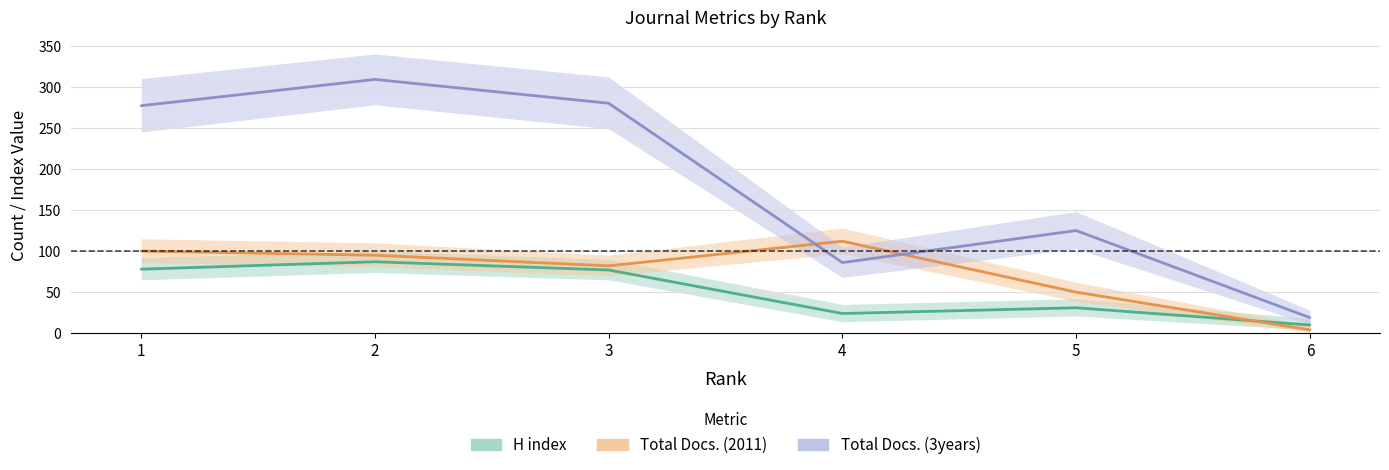

Between 2 and 6, which series saw the biggest shift?

Total Docs. (3years)